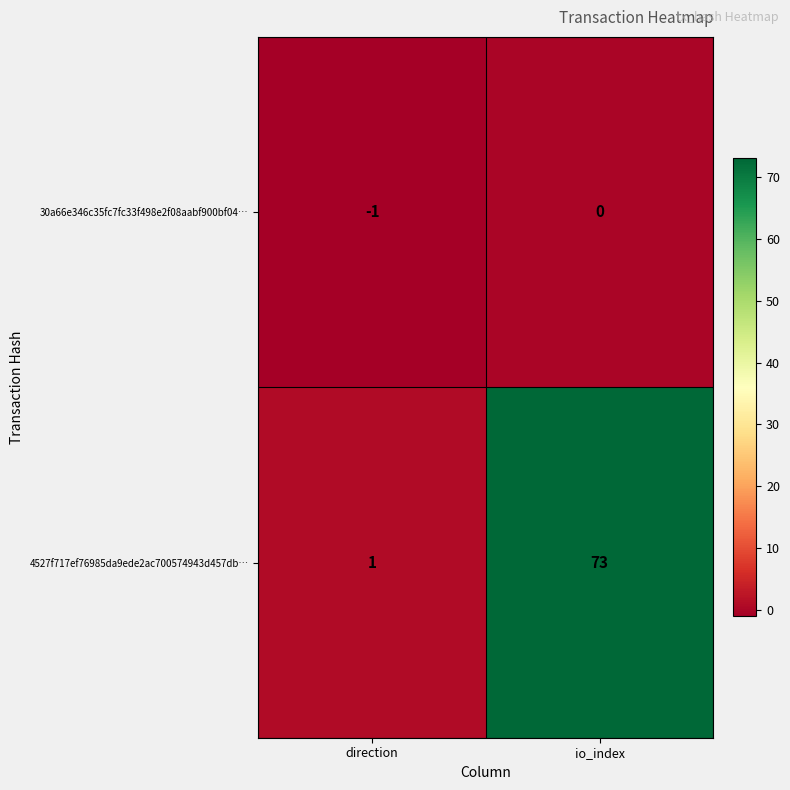

What is the sum of the 4527f717ef76985da9ede2ac700574943d457db… values at direction and io_index?

74